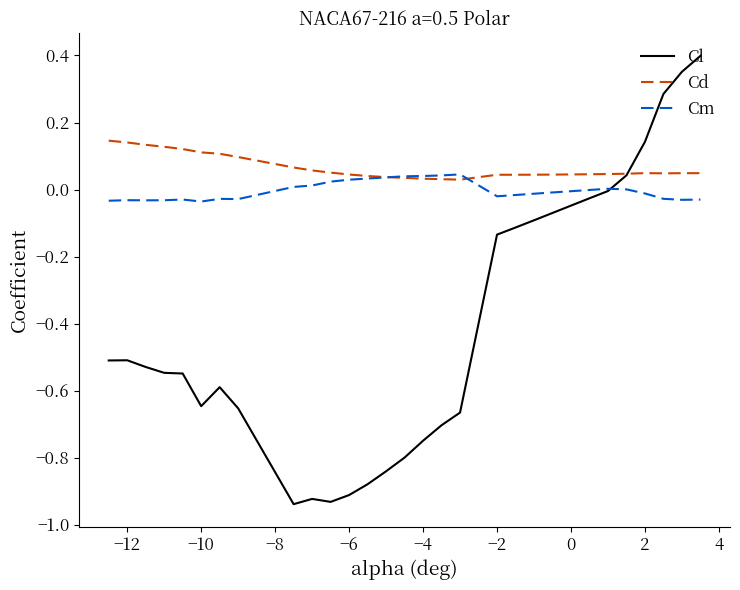

Rank the series by their maximum value, from lowest to highest.

Cm, Cd, Cl